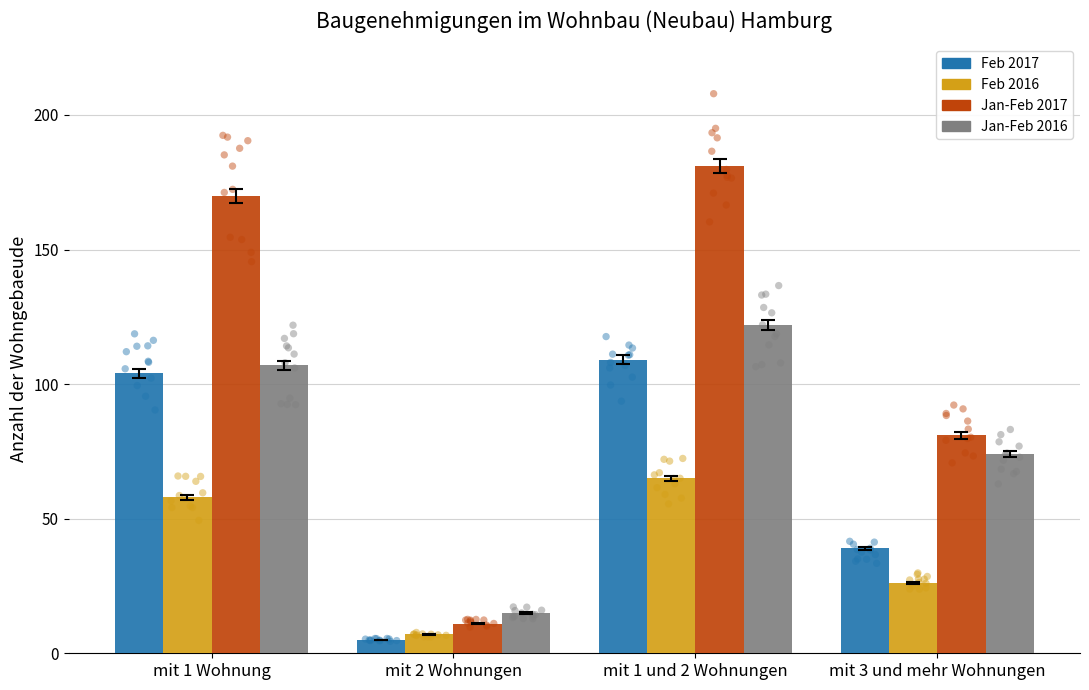

Which series has the widest spread of Y values?

Jan-Feb 2017